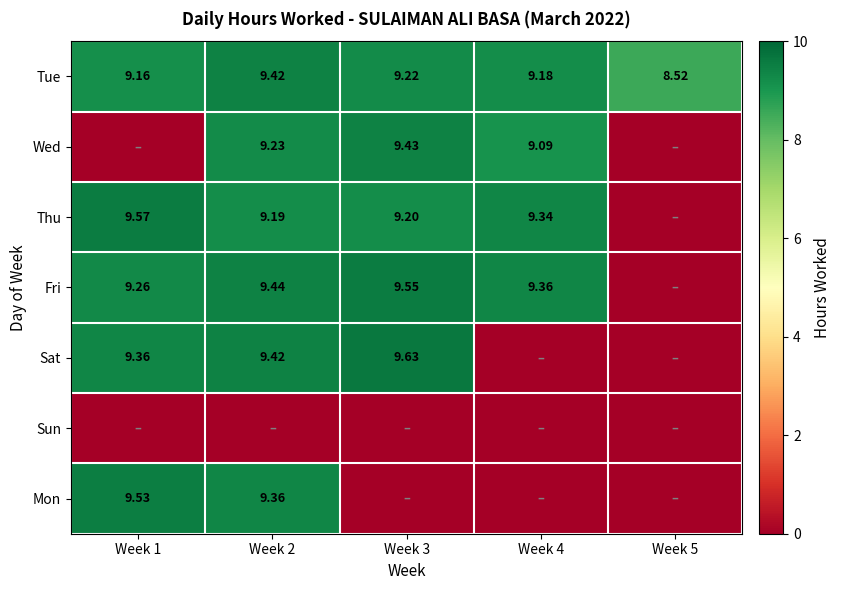

Is the value of Mon at Week 2 greater than the value of Tue at Week 1?

Yes